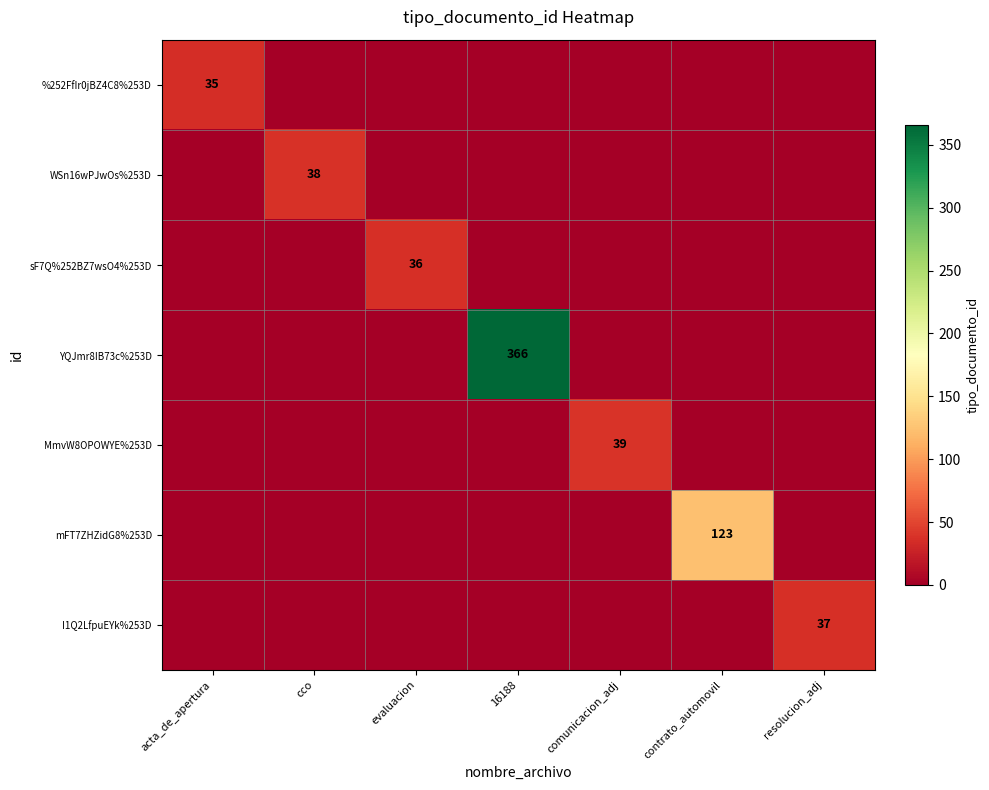

The sF7Q%252BZ7wsO4%253D series shows 50 at evaluacion. True or false?

False